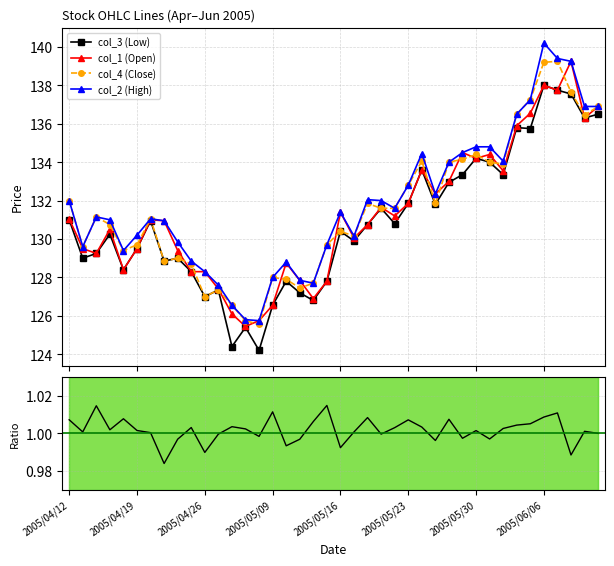

What is the value of the col_1 (Open) point at the 13th from the left?

126.1